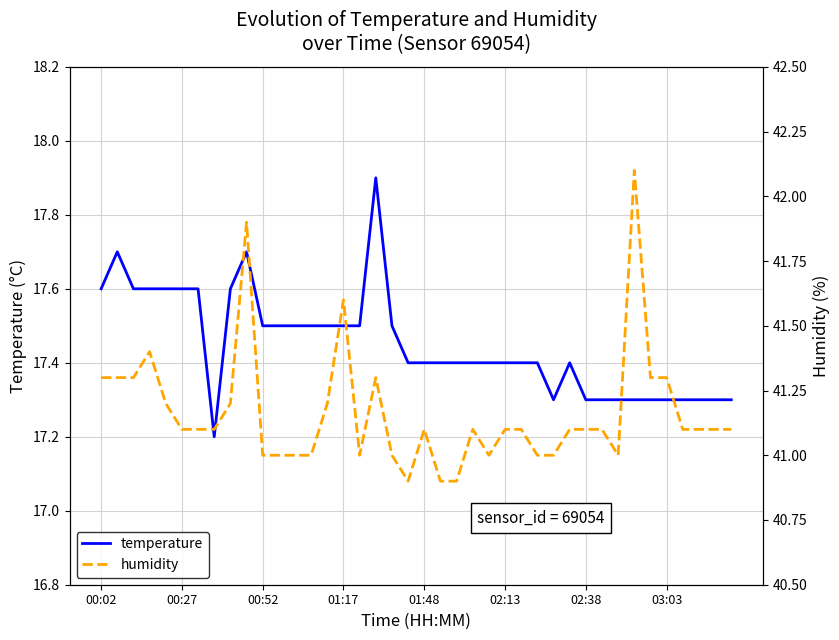

Reading left to right, extract all data points from this chart.

temperature: 17.6	17.7	17.6	17.6	17.6	17.6	17.6	17.2	17.6	17.7	17.5	17.5	17.5	17.5	17.5	17.5	17.5	17.9	17.5	17.4	17.4	17.4	17.4	17.4	17.4	17.4	17.4	17.4	17.3	17.4	17.3	17.3	17.3	17.3	17.3	17.3	17.3	17.3	17.3	17.3
humidity: 41.3	41.3	41.3	41.4	41.2	41.1	41.1	41.1	41.2	41.9	41.0	41.0	41.0	41.0	41.2	41.6	41.0	41.3	41.0	40.9	41.1	40.9	40.9	41.1	41.0	41.1	41.1	41.0	41.0	41.1	41.1	41.1	41.0	42.1	41.3	41.3	41.1	41.1	41.1	41.1